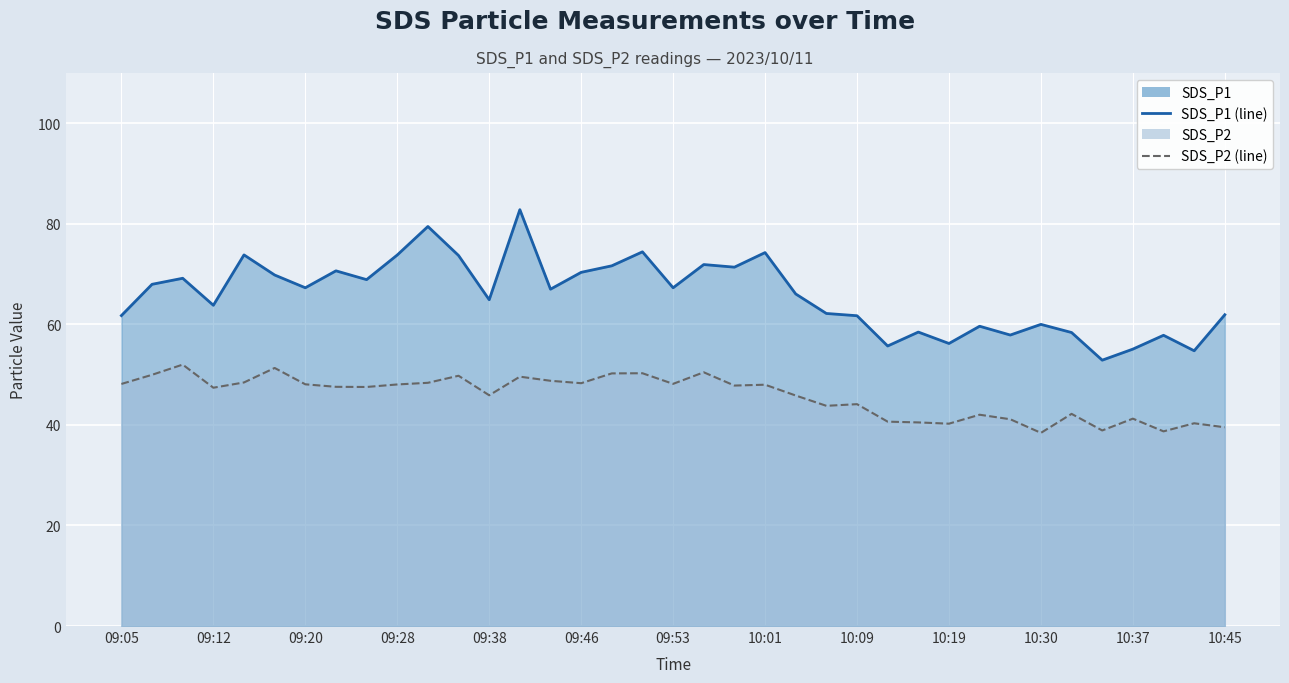

What is the value of the SDS_P1 line point at the 34th from the left?

55.1